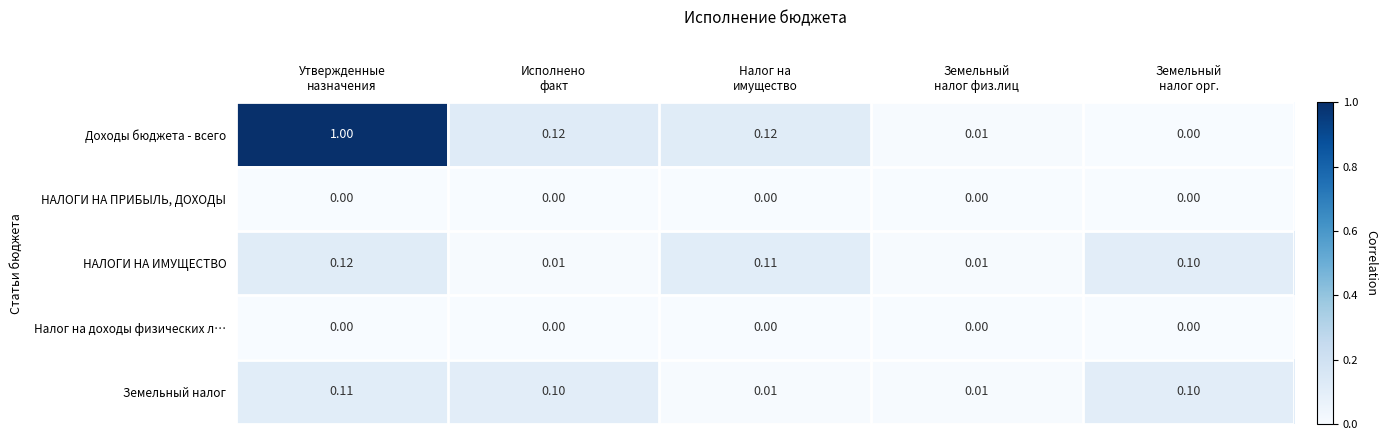

What is the total value across all series at Исполнено
факт?

0.2